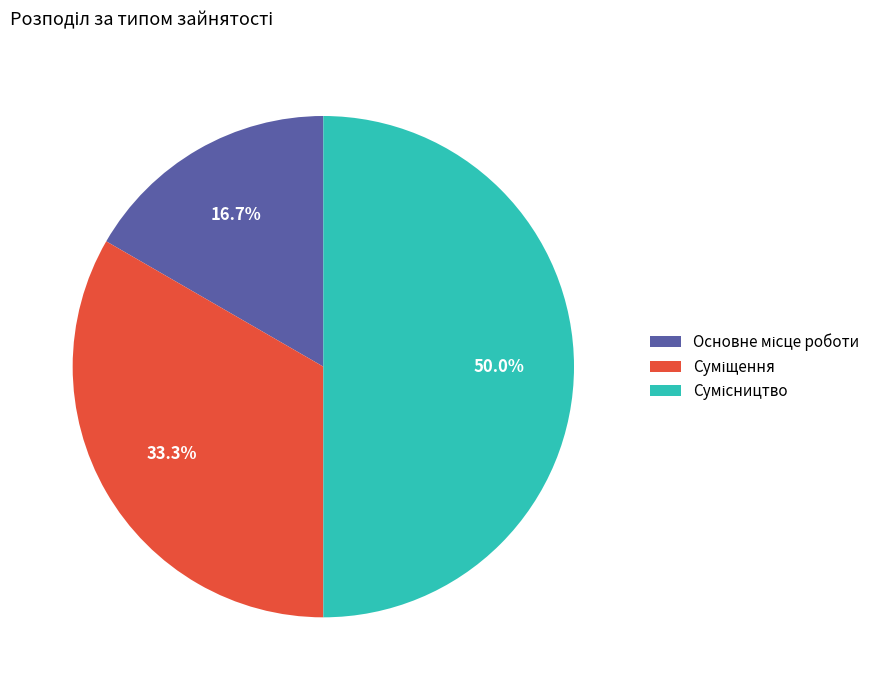

How many segments does this pie chart have?

3